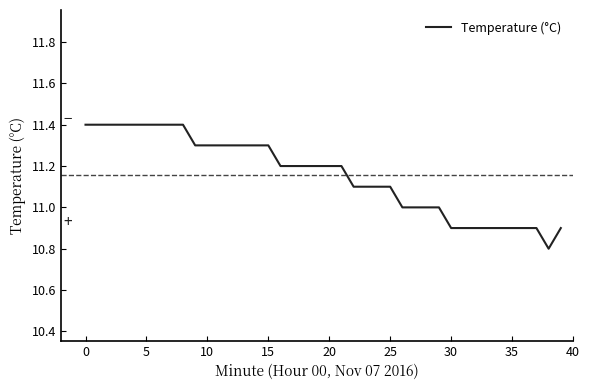

What is the difference between the maximum and minimum values?

0.6